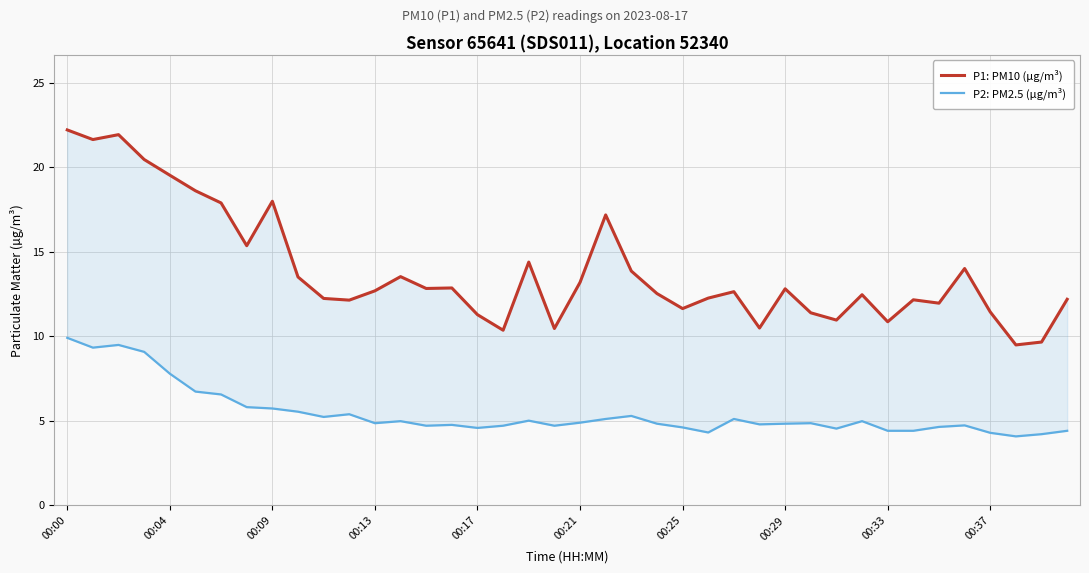

What is the greatest value displayed?

22.2